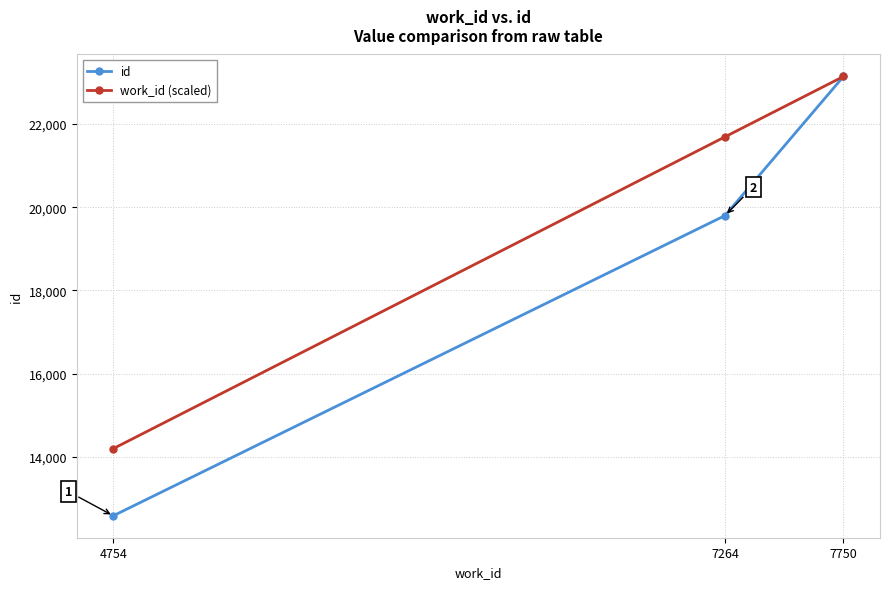

How many distinct data groups are displayed?

2